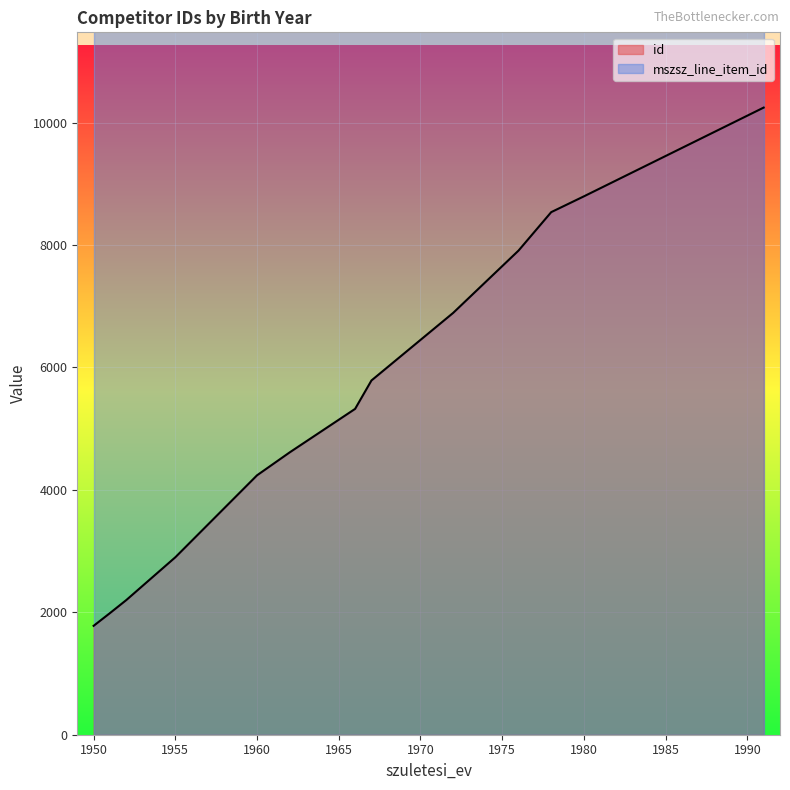

Rank the series by their maximum value, from lowest to highest.

id, mszsz_line_item_id